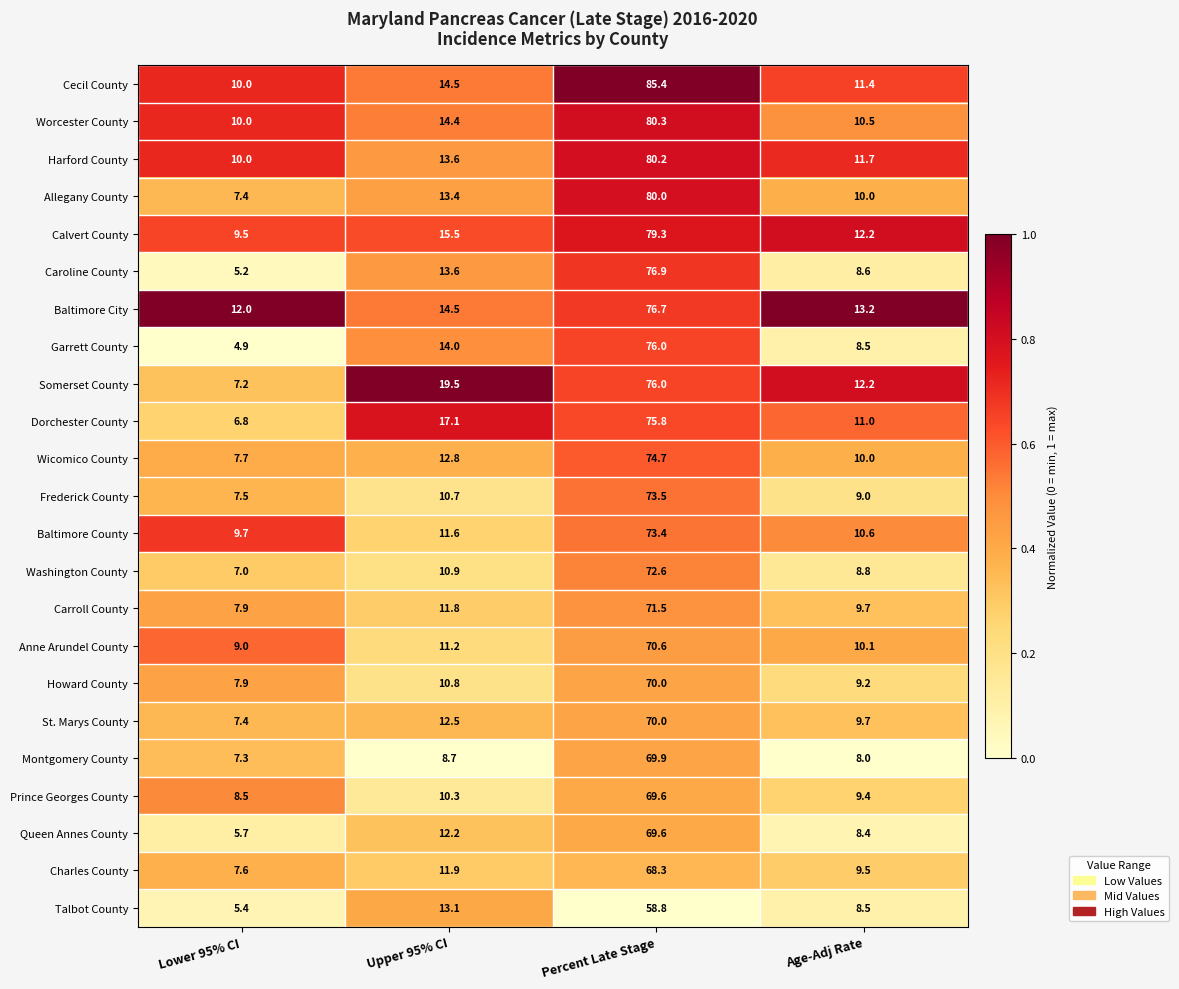

How many values in the Worcester County series are below 14?

2